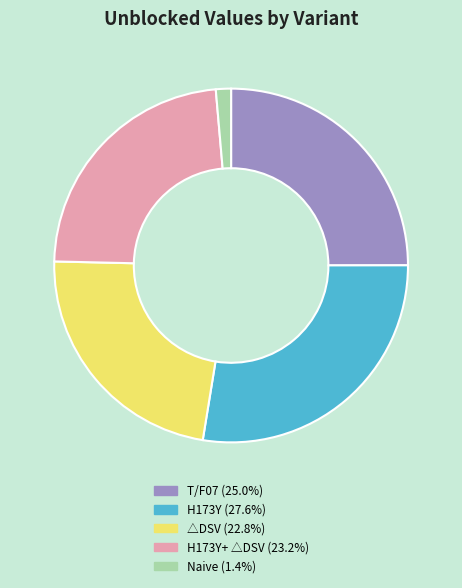

Is there a majority slice in this chart?

No